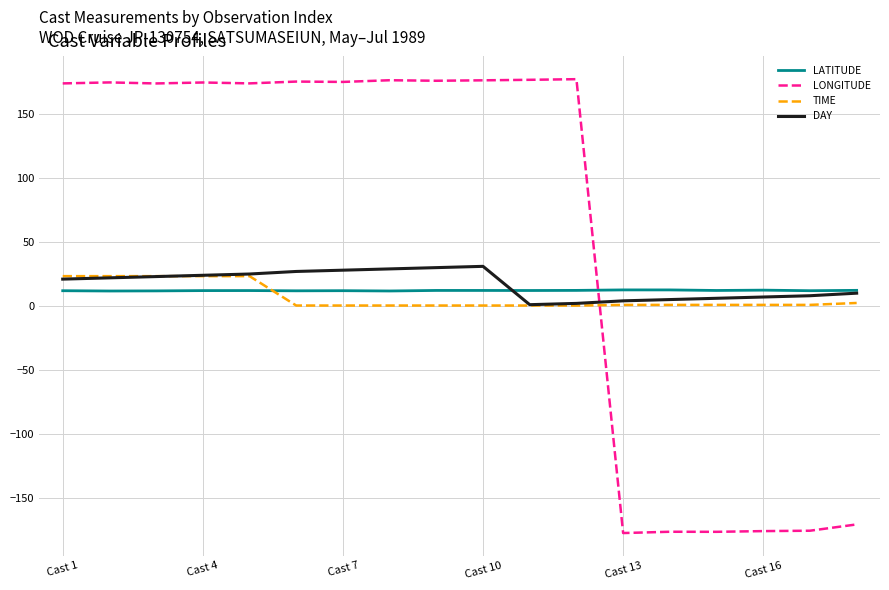

Which series has the largest range (max minus min)?

LONGITUDE